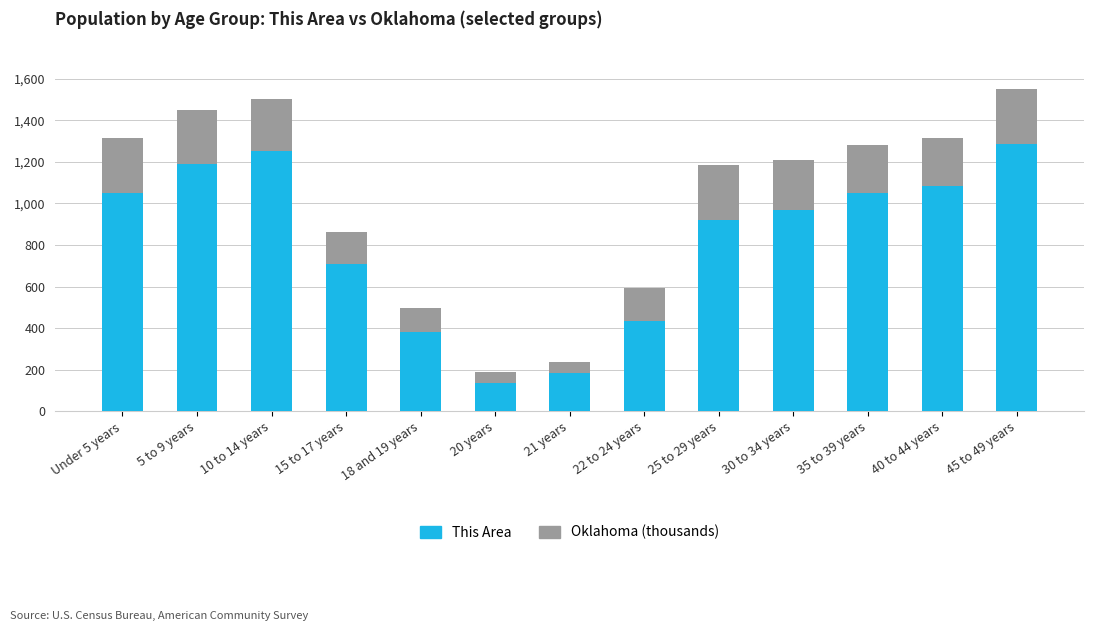

What is the difference between the This Area values at 10 to 14 years and 35 to 39 years?

202.0